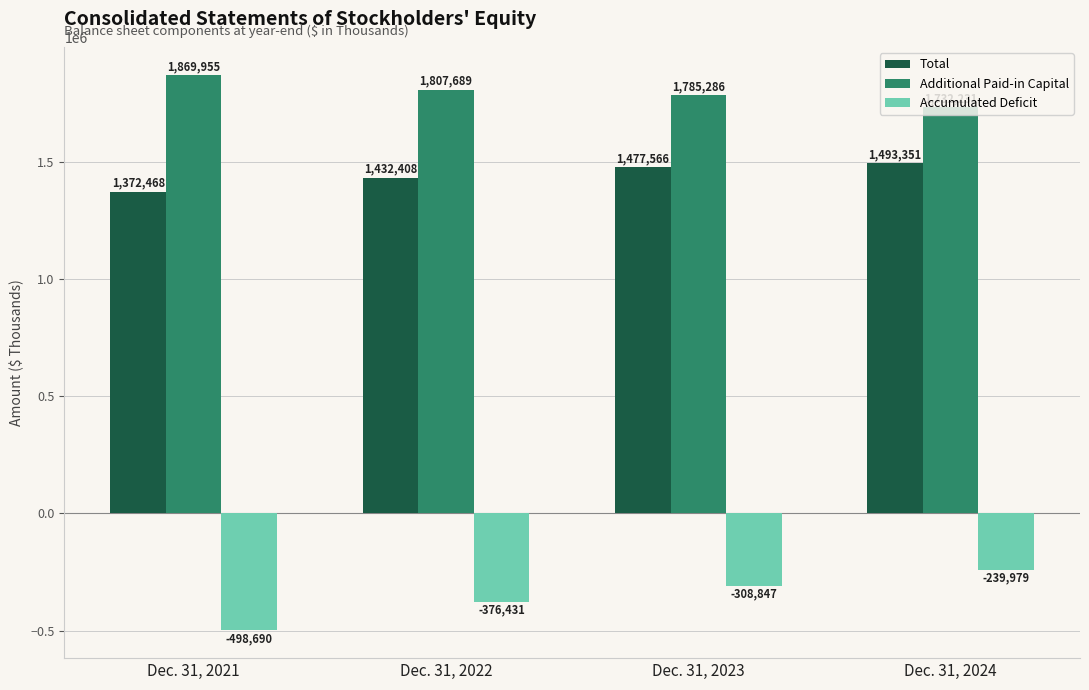

How many groups of bars are there?

4